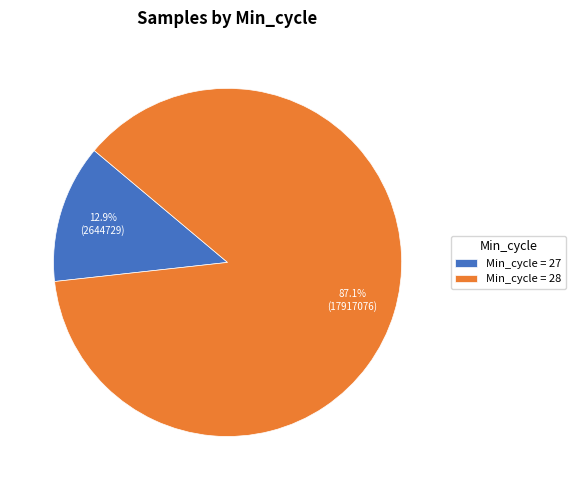

What is the smallest slice in the pie chart?

Min_cycle = 27